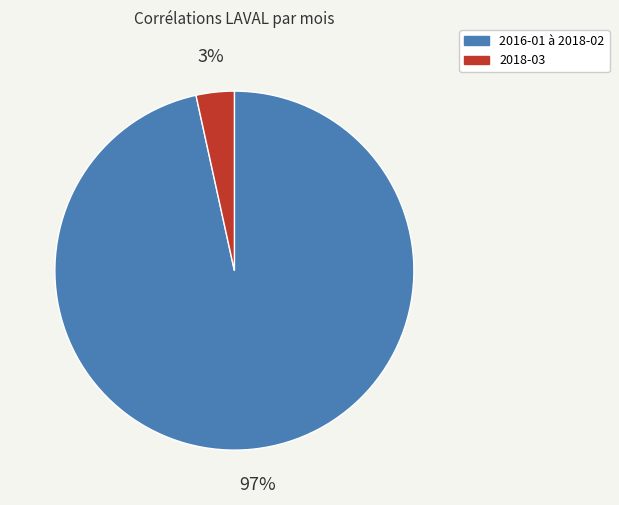

To the nearest percent, what is the average slice percentage?

50%